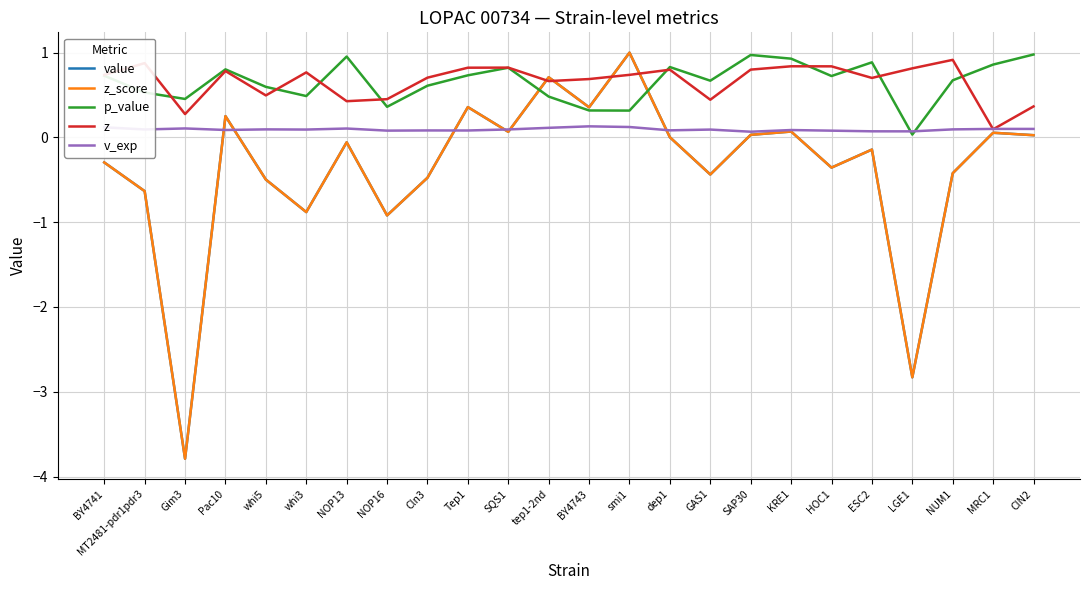

Does the chart have visible grid lines?

Yes